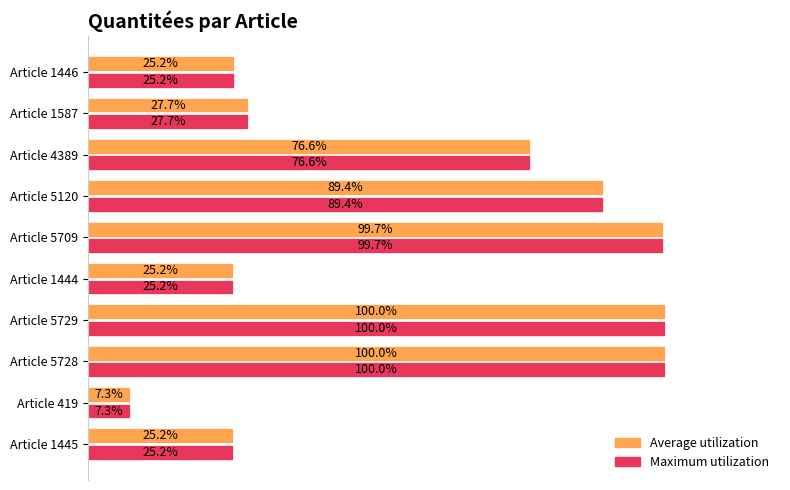

At which category does the chart reach its minimum across all series?

Article 419